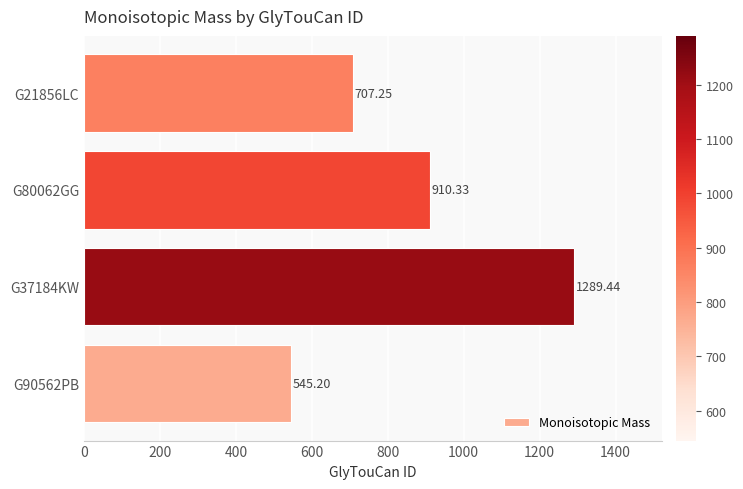

How many data points are above 910?

2